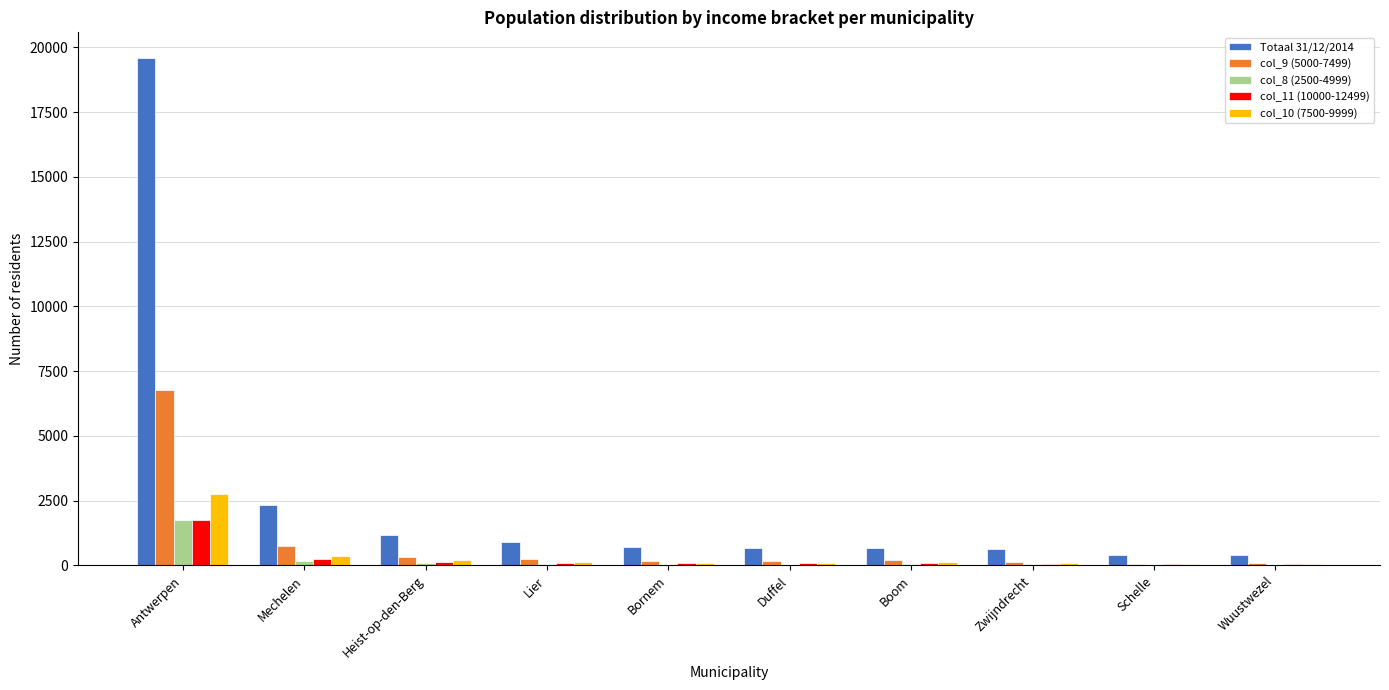

Are the bars grouped side by side (vs. stacked)?

Yes